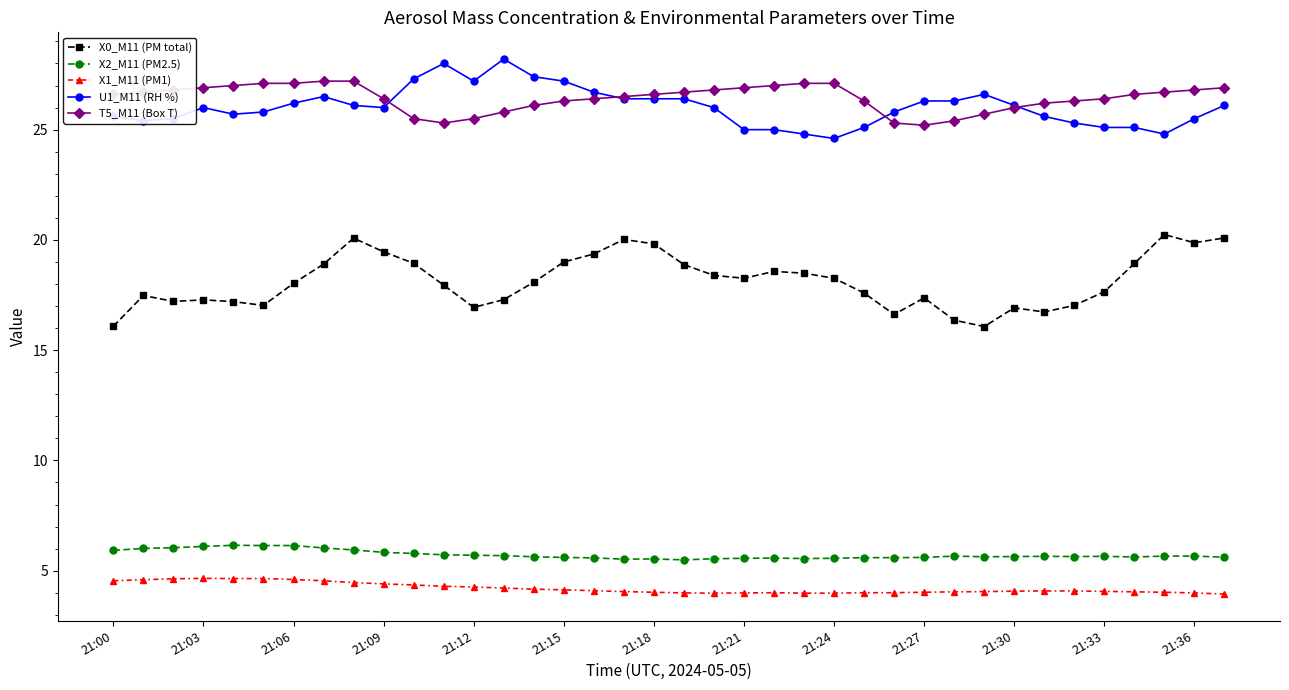

What is the value of the U1_M11 (RH %) point at the 8th from the left?

26.5